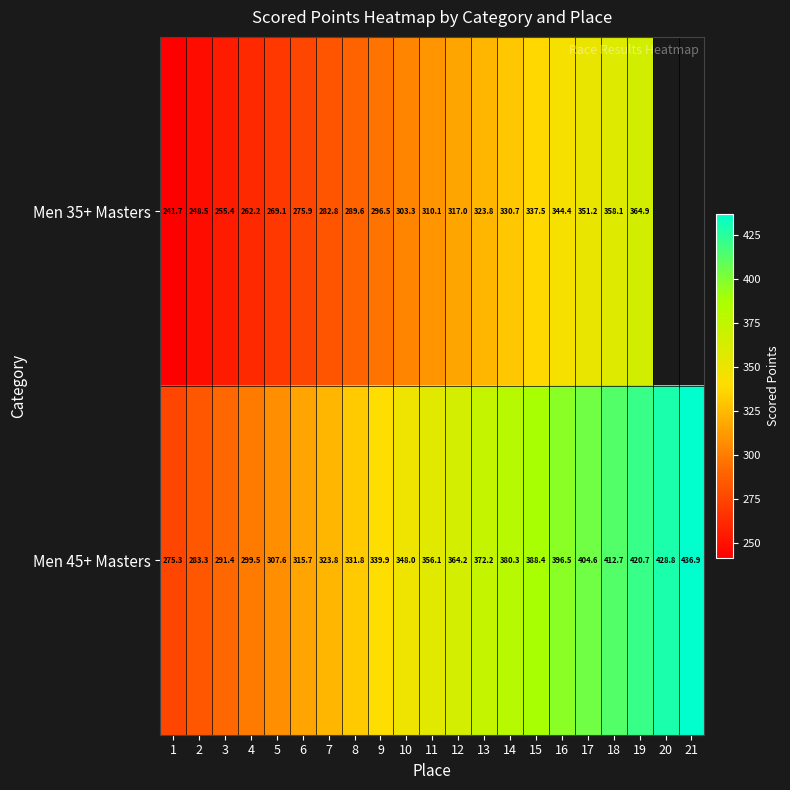

What is the difference between the maximum and minimum values in the Men 35+ Masters series?

123.2